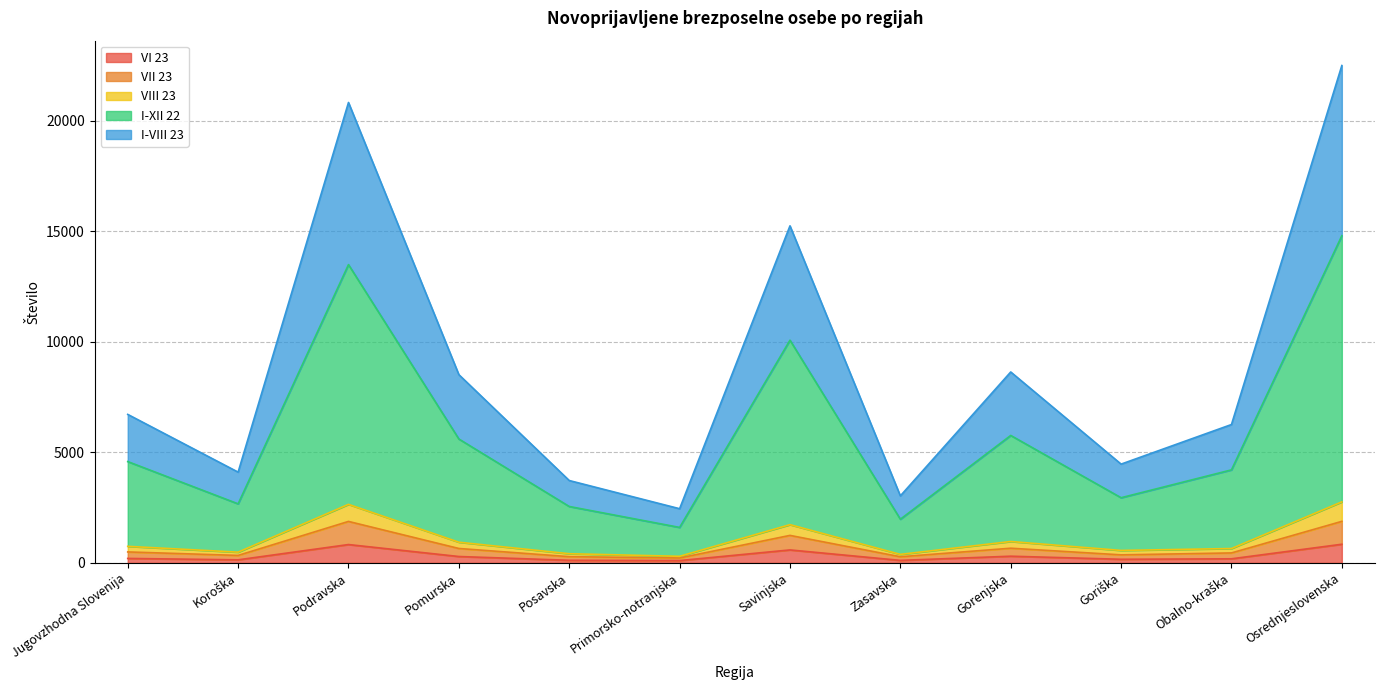

True or false: I-XII 22 and VI 23 cross at least once.

False